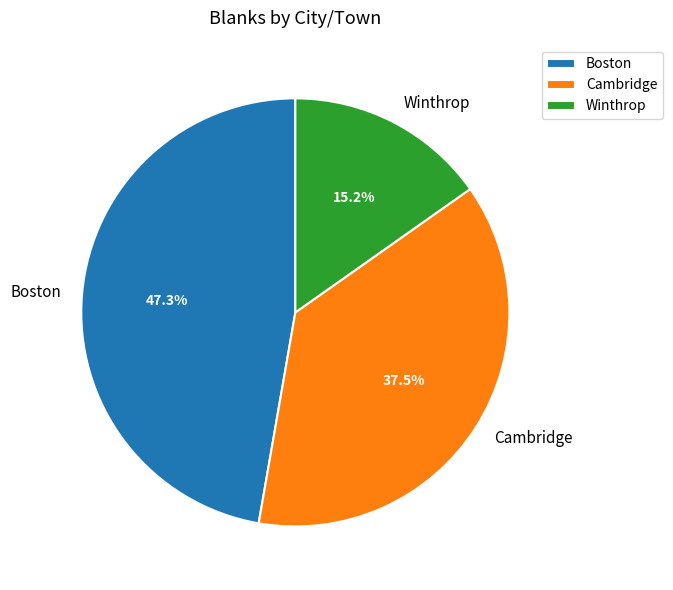

To the nearest percent, what is the combined percentage of Boston and Cambridge?

85%